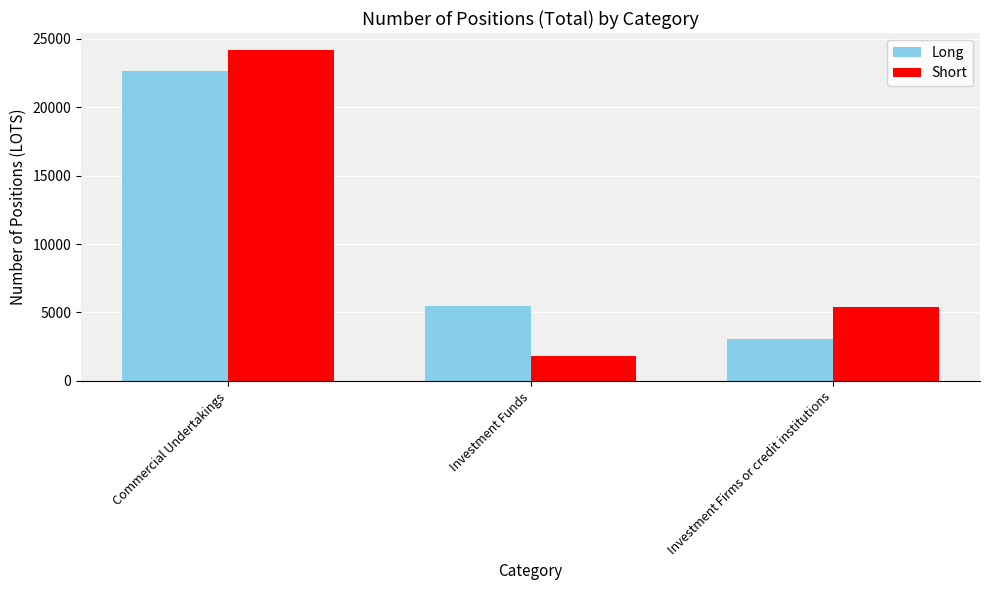

What is the minimum value shown in the chart?

1823.0